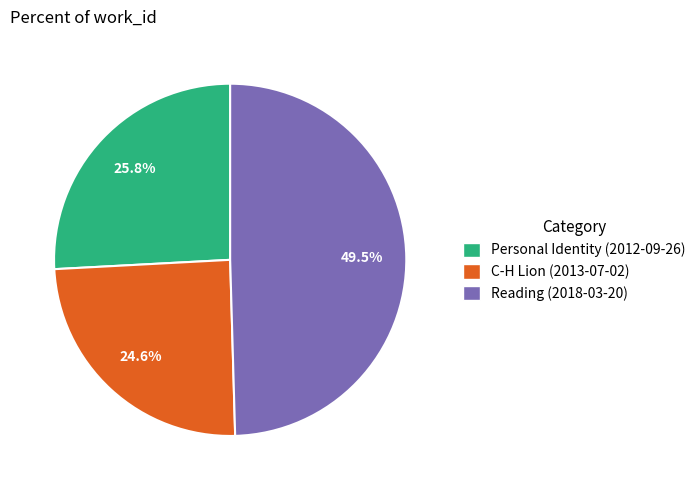

To the nearest percent, what percentage of the pie is Personal Identity (2012-09-26)?

26%